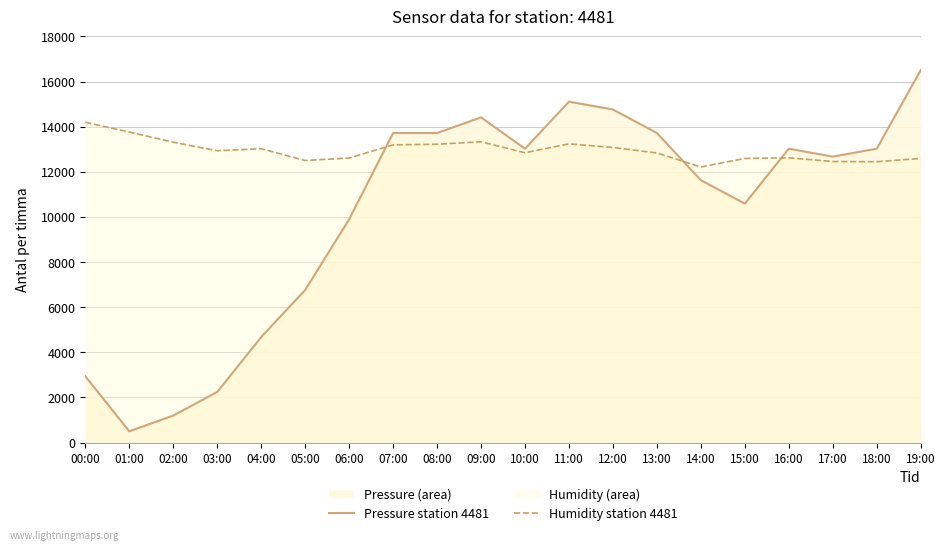

In Humidity station 4481, how many points are higher than both neighbors (excluding endpoints)?

4